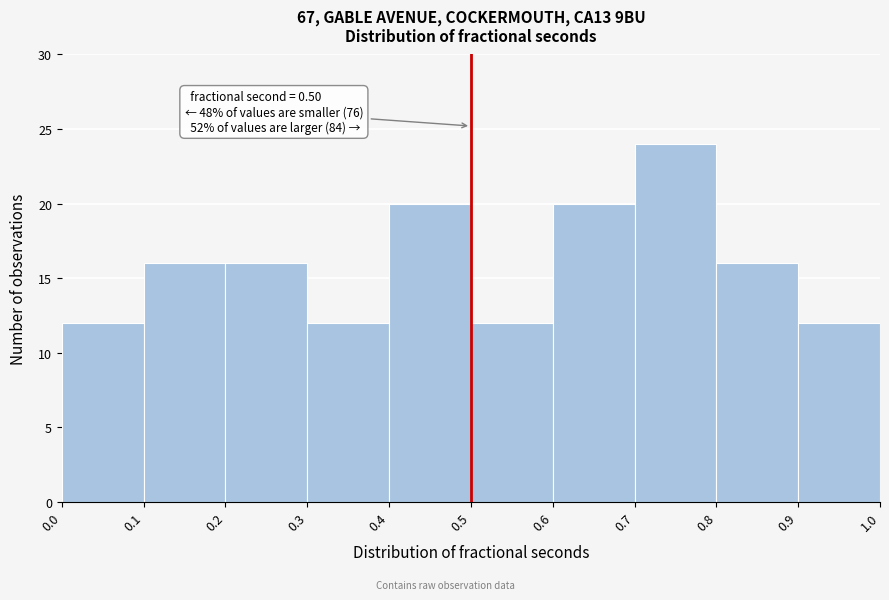

Over which range of the x-axis is the bar tallest?

0.7 to 0.8